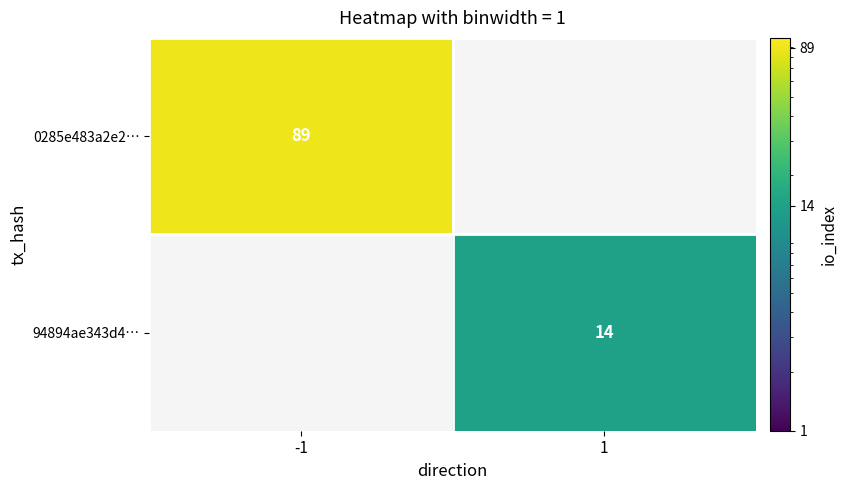

True or false: 94894ae343d4… has a value of 7 at 1.

False